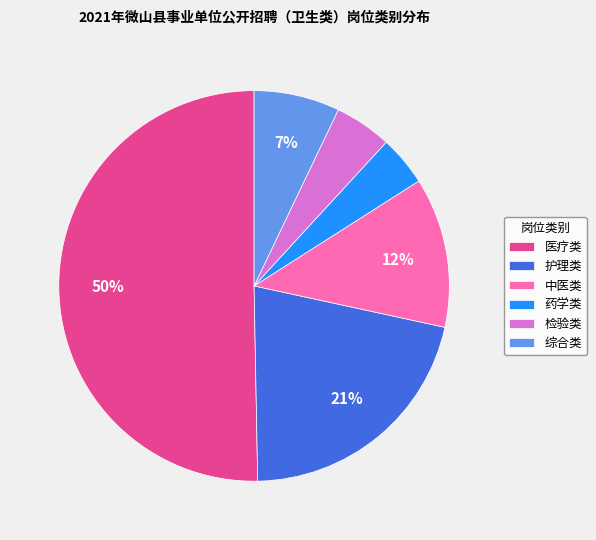

Which slice is the largest?

医疗类